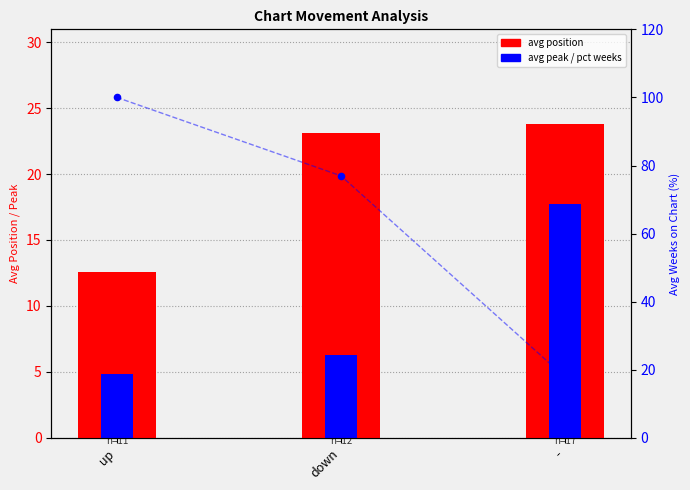

Which series has the largest Y range (max minus min)?

pct weeks on chart